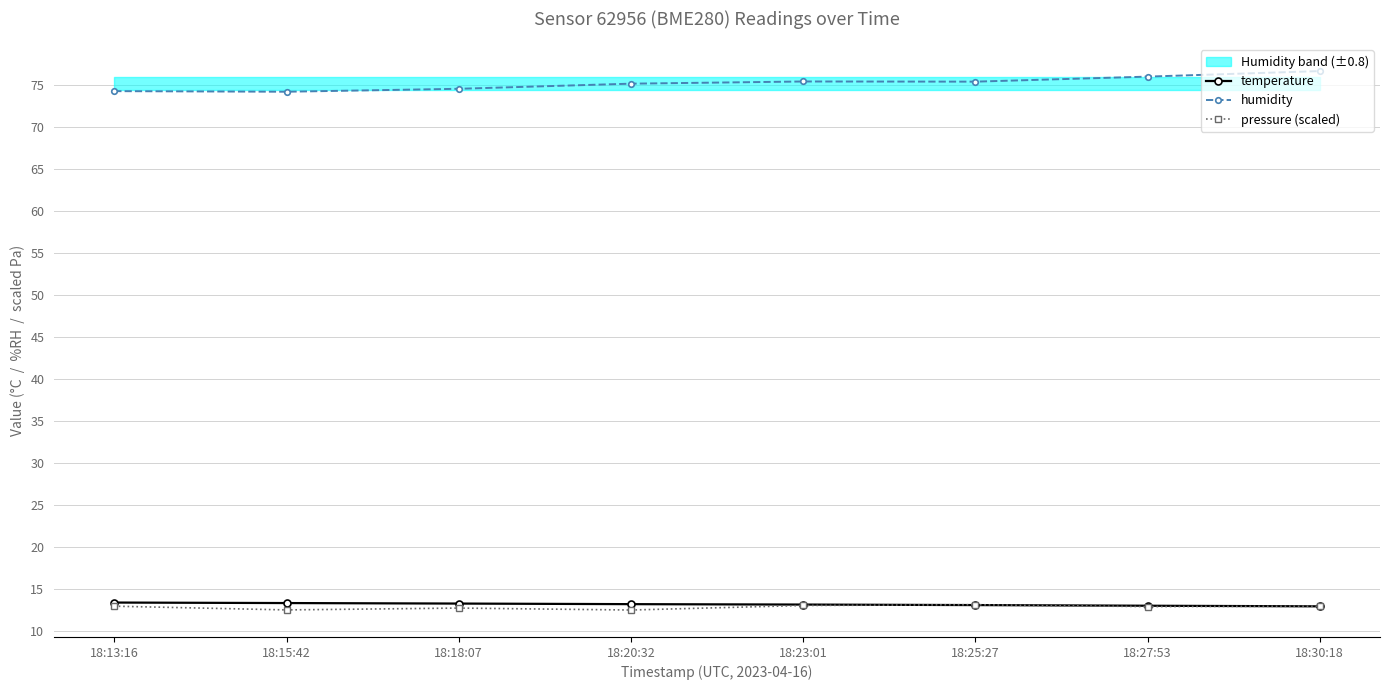

How many lines are shown in the chart?

3